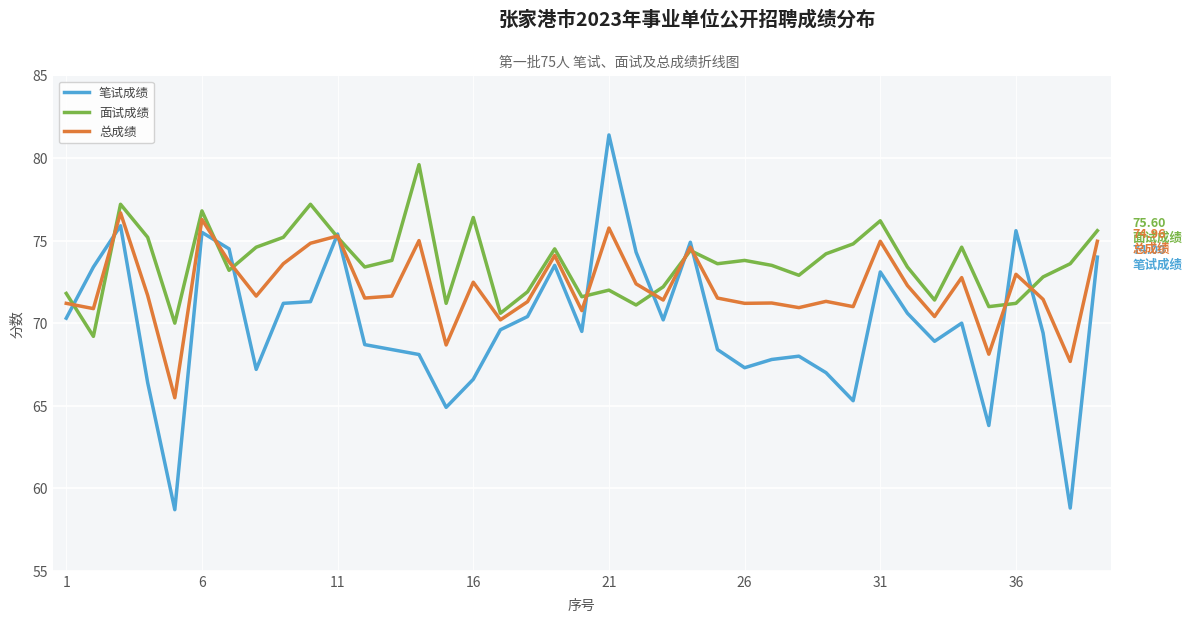

What are all the series names shown in the legend?

笔试成绩, 面试成绩, 总成绩